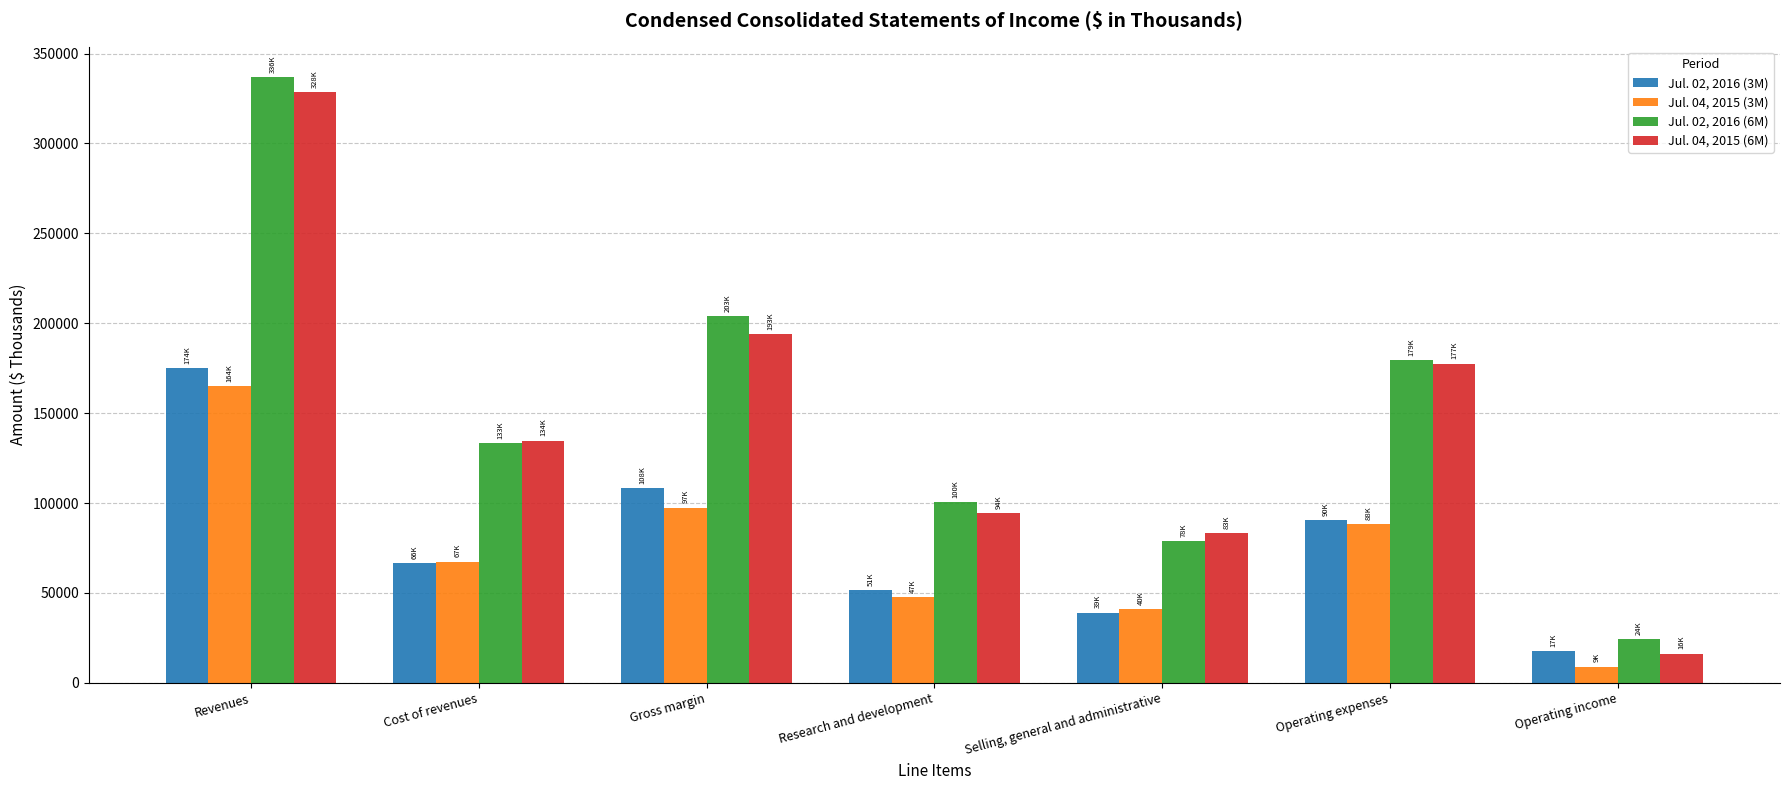

Which series has the largest range (max minus min)?

Jul. 02, 2016 (6M)